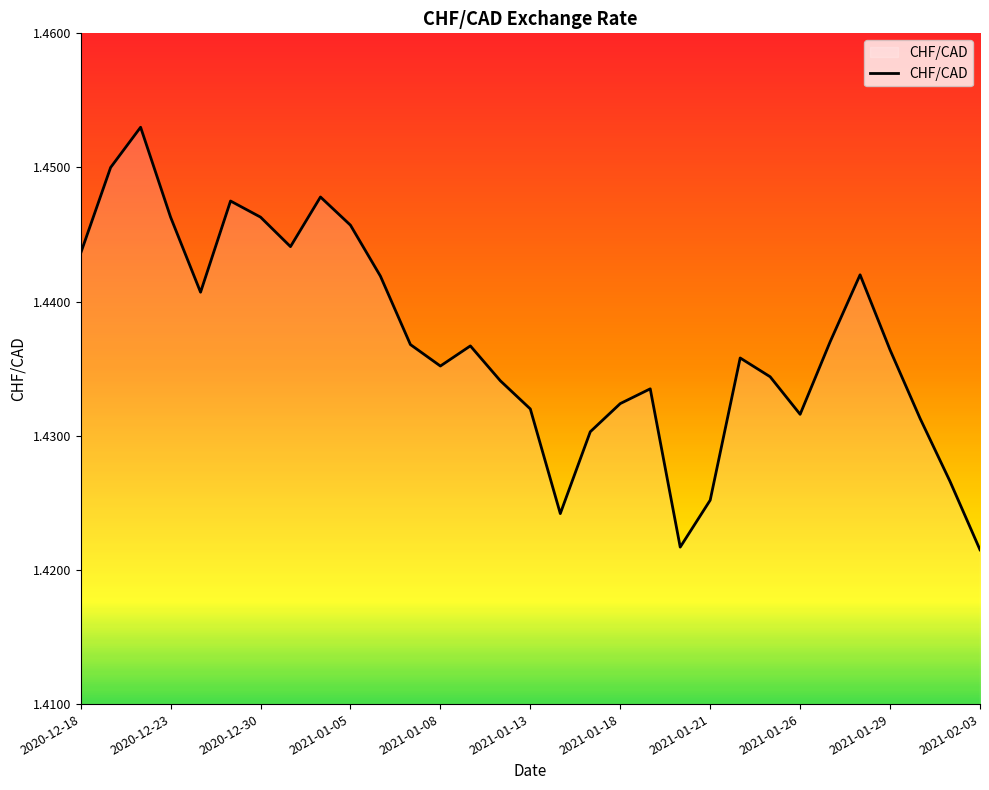

The value at 2021-01-13 is 1.0. True or false?

False